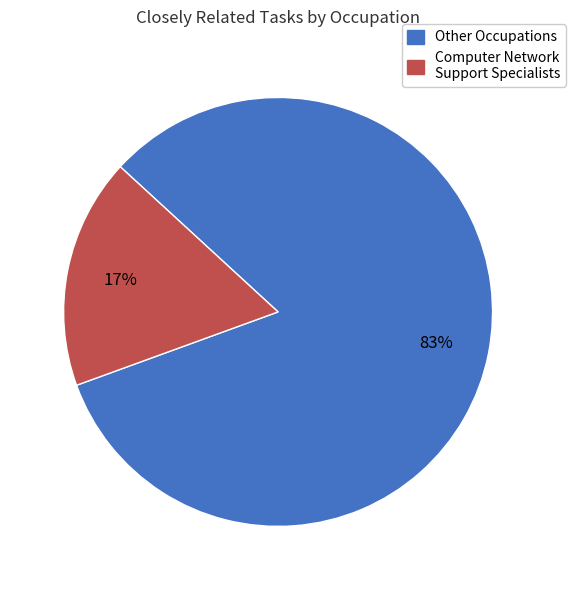

Do Computer Network Support Specialists and Other Occupations together represent more than half of the pie?

Yes